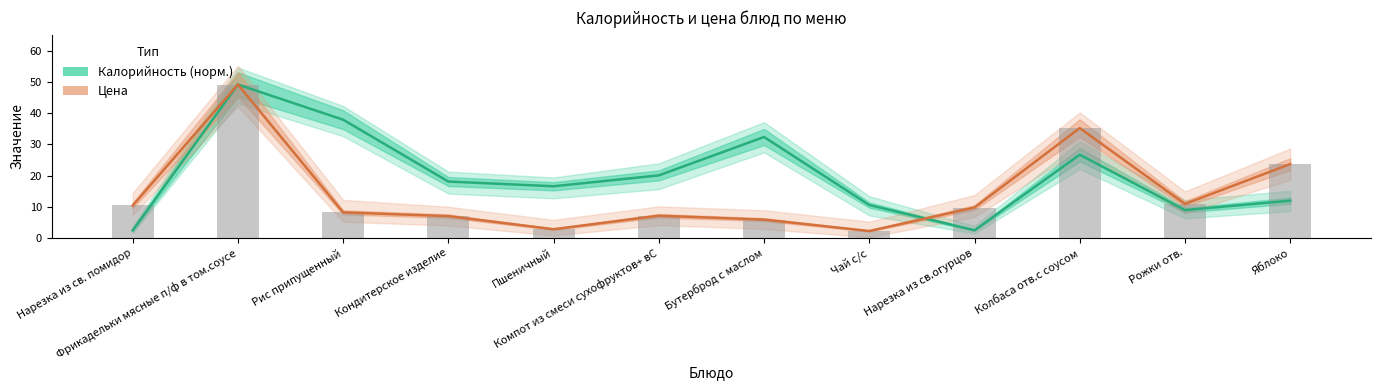

At how many categories does at least one series exceed 19?

6